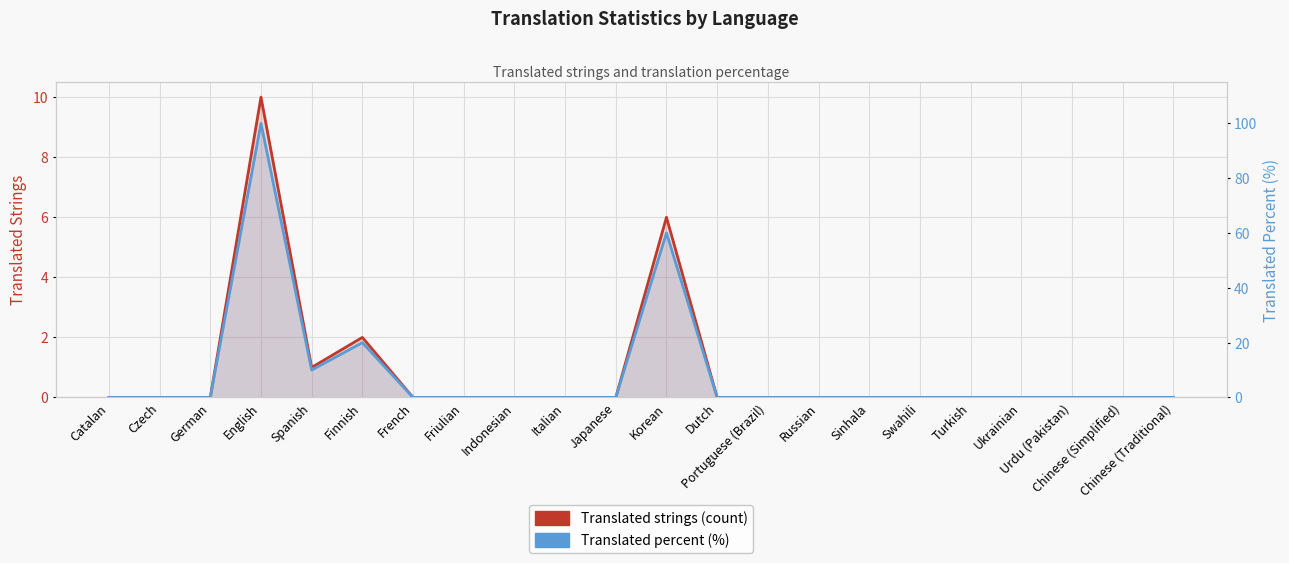

Where is the first local maximum for Translated percent (%)?

English